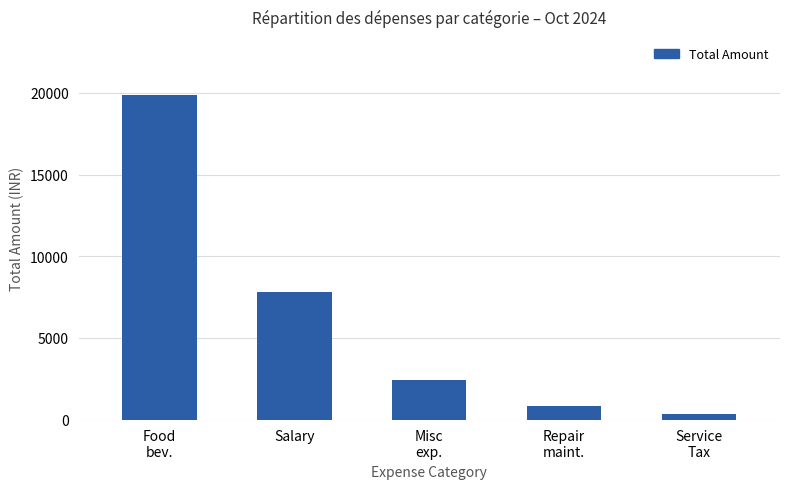

How many categories are shown in the chart?

5